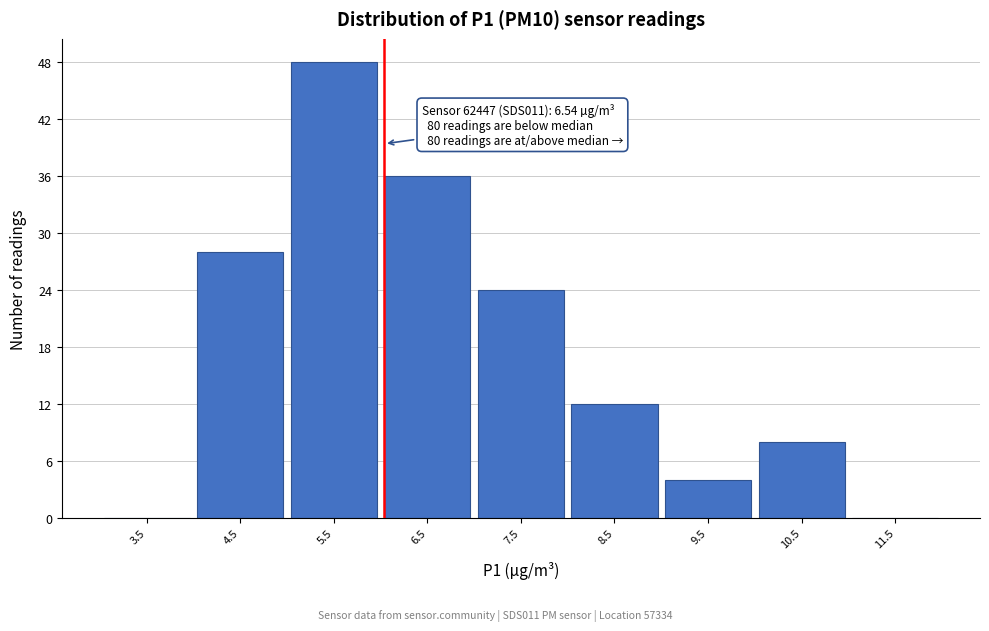

Reading left to right, extract all data points from this chart.

3.5=0	4.5=28	5.5=48	6.5=36	7.5=24	8.5=12	9.5=4	10.5=8	11.5=0